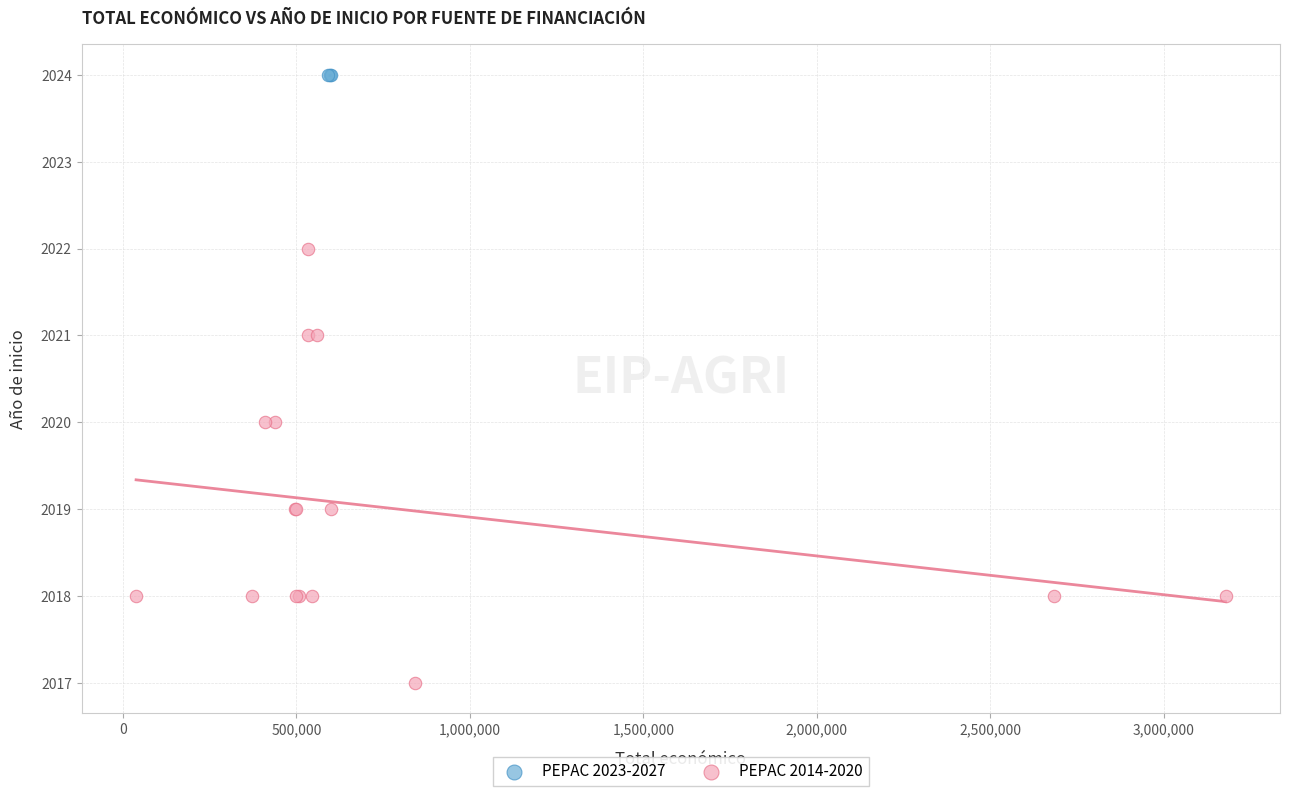

Which series contains the highest Y value?

PEPAC 2023-2027